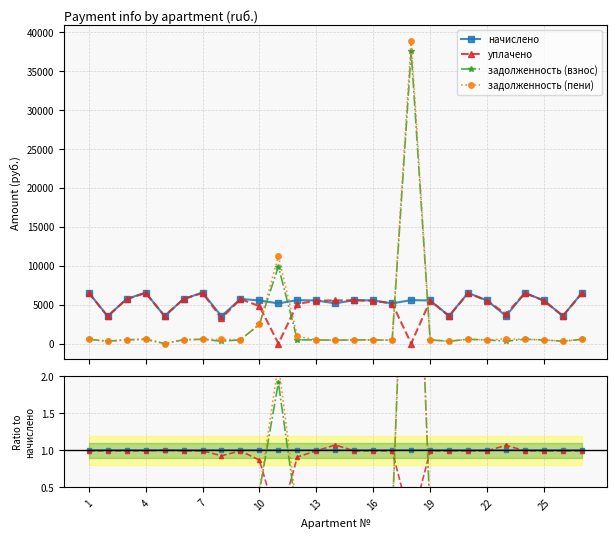

True or false: задолженность (взнос) and задолженность (пени) intersect in this chart.

True